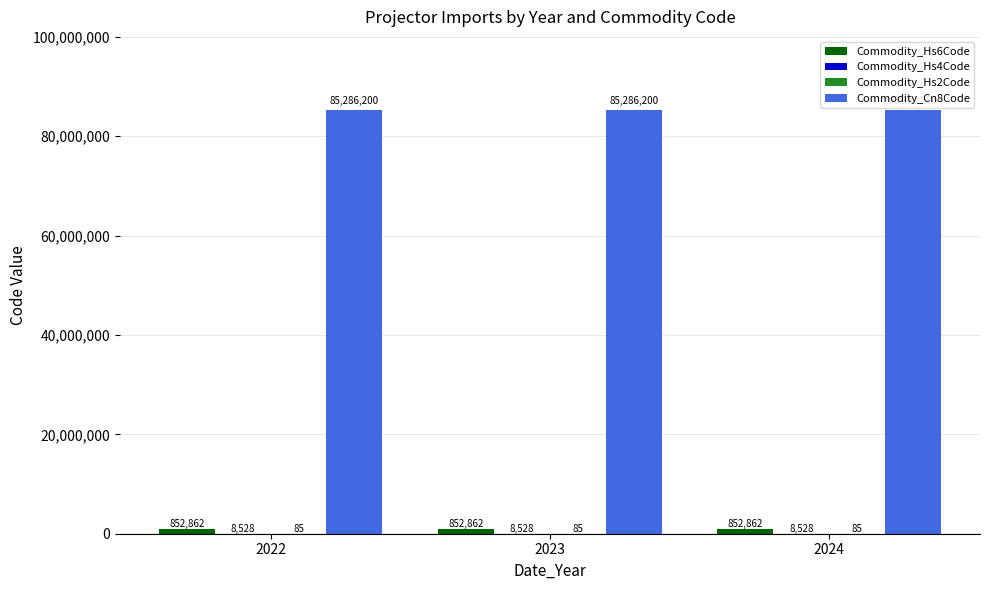

Is it true that Commodity_Cn8Code equals 150368651 at 2024?

False